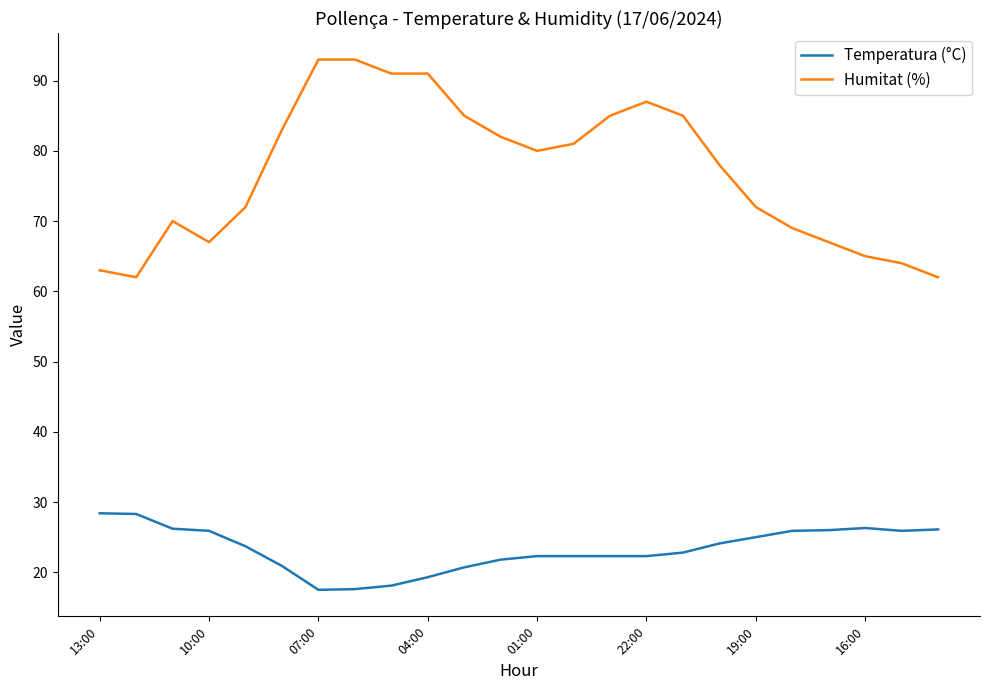

Rank the series by their average value, from highest to lowest.

Humitat (%), Temperatura (°C)